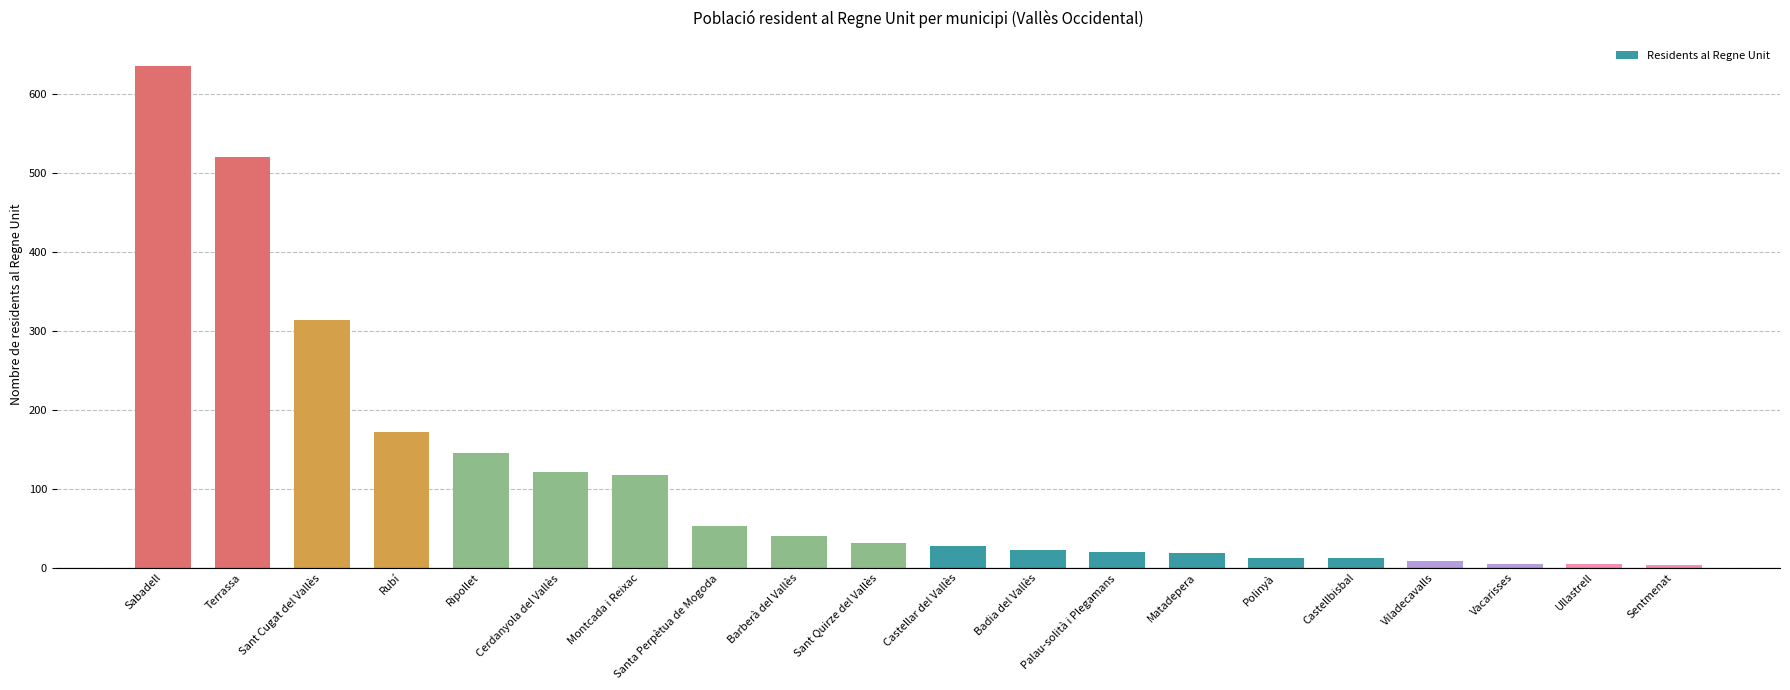

What position from the left is Polinyà?

15